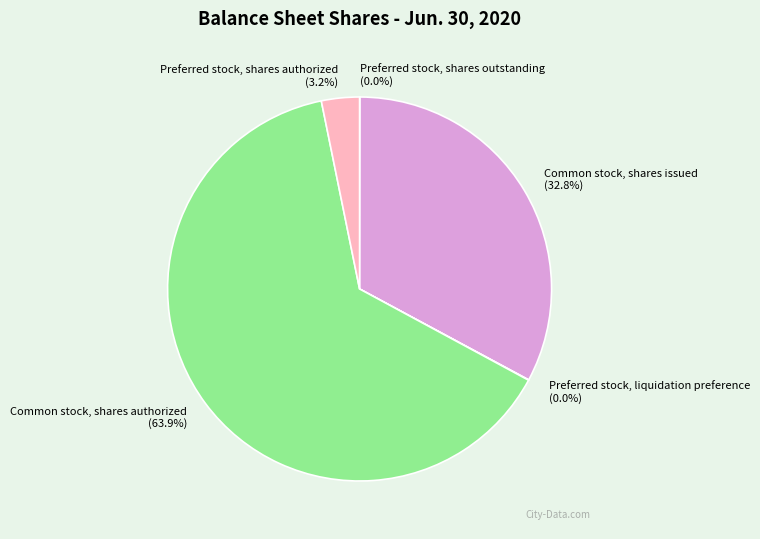

Is it true that Common stock, shares issued is 33% of the pie?

True